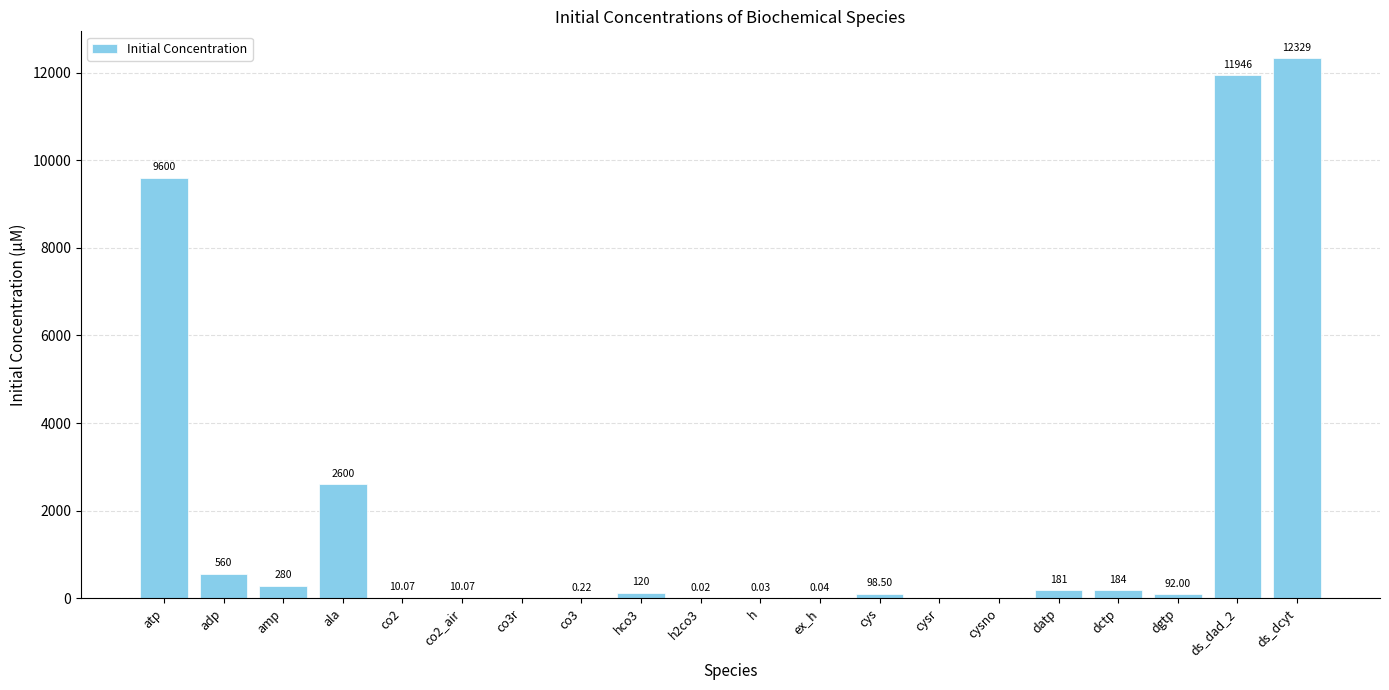

Which label corresponds to the largest value in the chart?

ds_dcyt